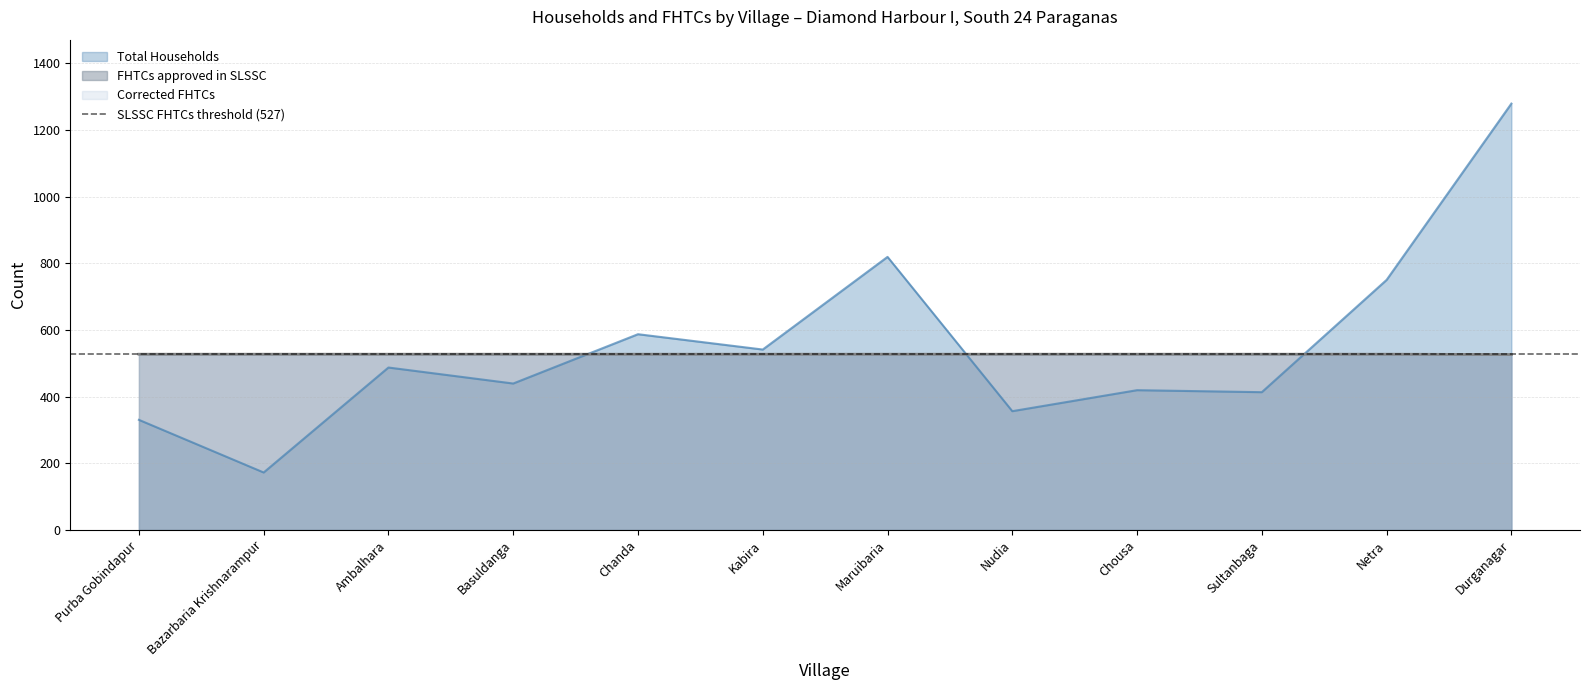

What are all the series names shown in the legend?

Total Households, FHTCs approved in SLSSC, Corrected FHTCs